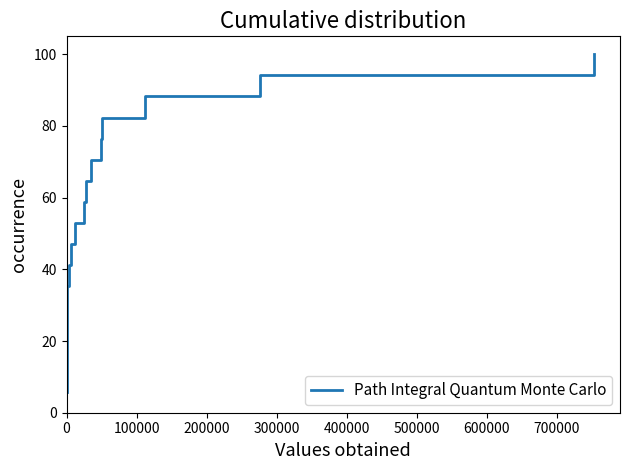

What is the greatest value displayed?

100.0